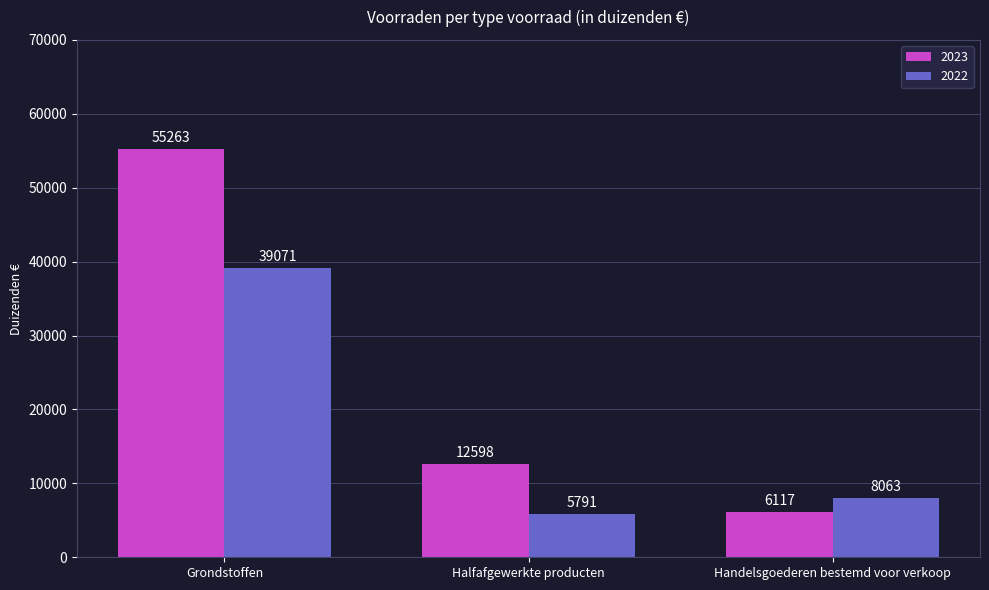

Reading right to left, what are all the values shown in this chart?

2023: Handelsgoederen bestemd voor verkoop=6117	Halfafgewerkte producten=12598	Grondstoffen=55263
2022: Handelsgoederen bestemd voor verkoop=8063	Halfafgewerkte producten=5791	Grondstoffen=39071